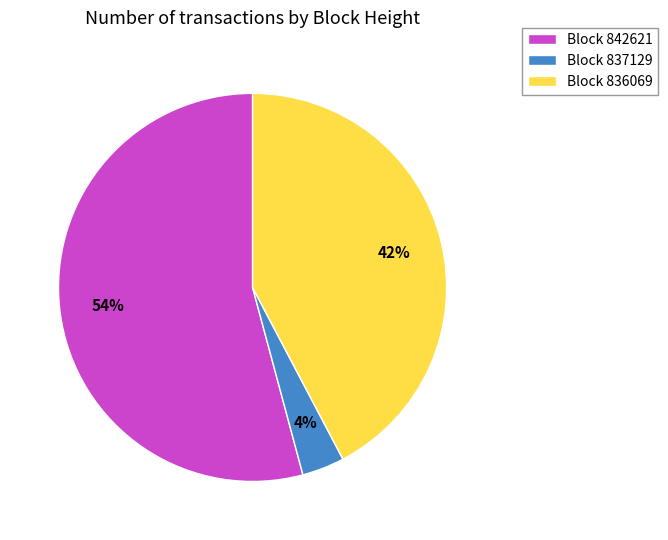

Is it true that Block 836069 is 30% of the pie?

False